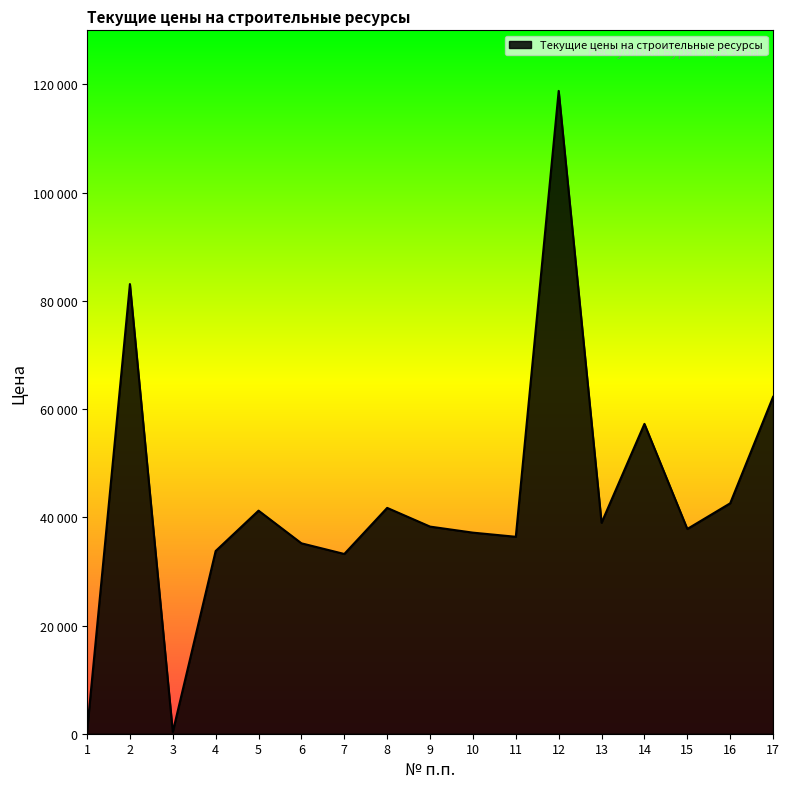

Is this an area chart (filled region under the line)?

Yes